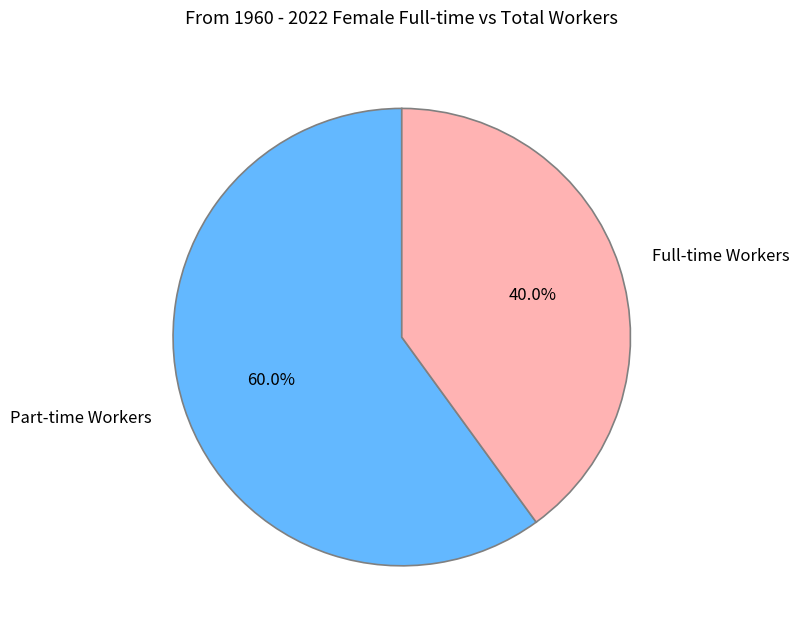

Which slice is the smallest?

Full-time Workers